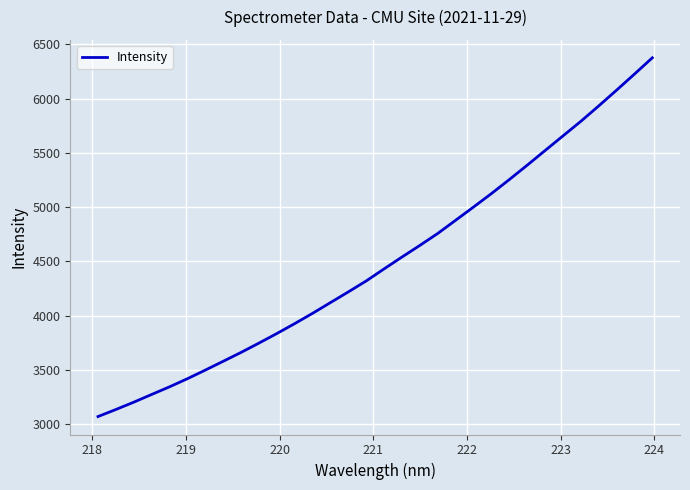

Does the chart display data point markers on the line(s)?

No